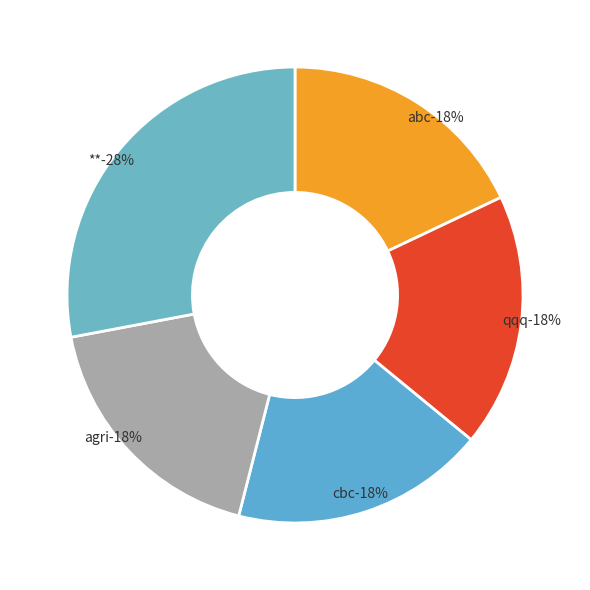

Does QQQ Retirement Fund account for over 50% of the chart?

No